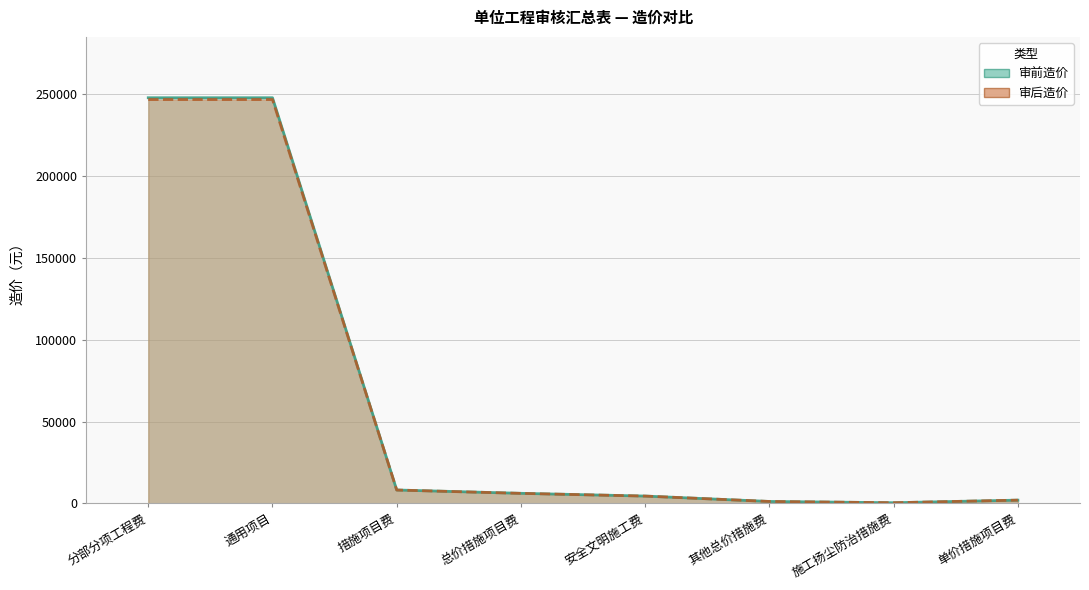

True or false: 审前造价 and 审后造价 intersect in this chart.

False